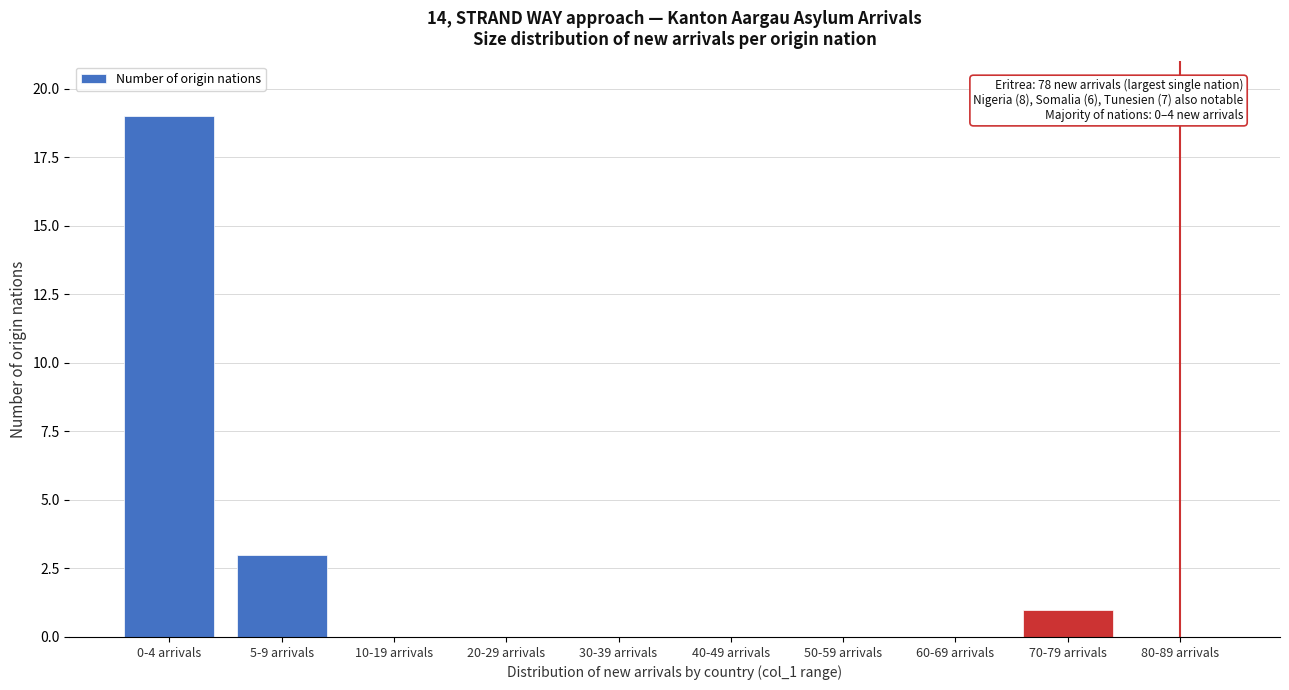

Reading left to right, extract all data points from this chart.

0-4 arrivals=19	5-9 arrivals=3	10-19 arrivals=0	20-29 arrivals=0	30-39 arrivals=0	40-49 arrivals=0	50-59 arrivals=0	60-69 arrivals=0	70-79 arrivals=1	80-89 arrivals=0